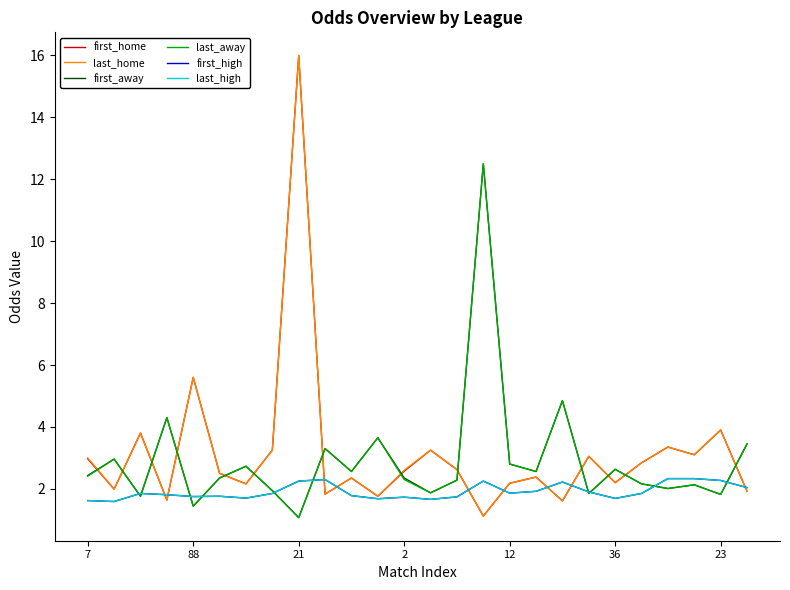

What is the label of the 1st point from the left?

7